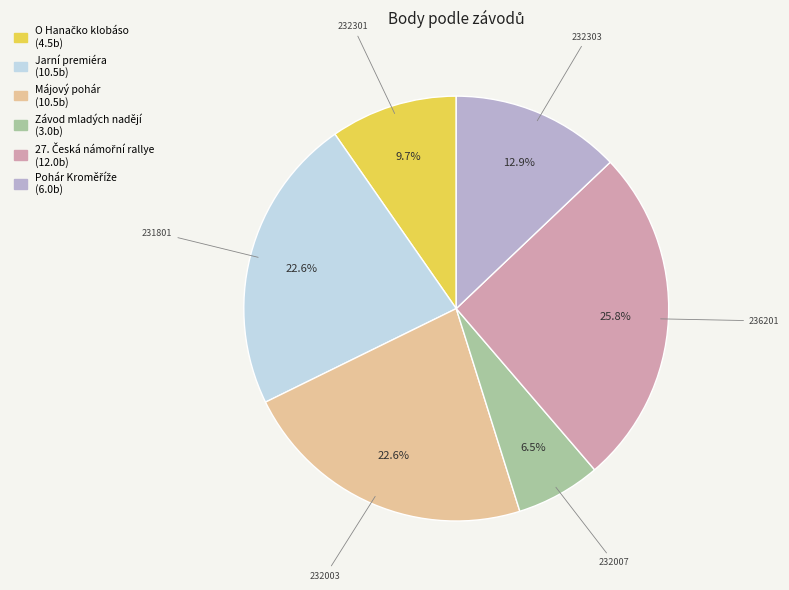

Is there a majority slice in this chart?

No